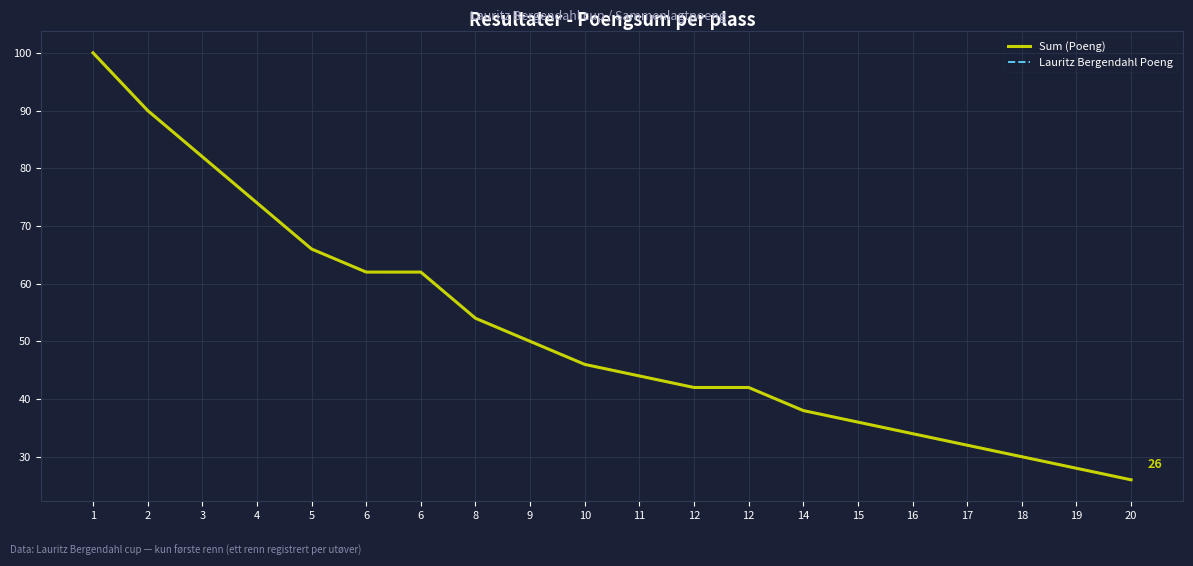

Reading left to right, list all the values displayed in this chart.

Sum (Poeng): 1=100	2=90	3=82	4=74	5=66	6=62	6=62	8=54	9=50	10=46	11=44	12=42	12=42	14=38	15=36	16=34	17=32	18=30	19=28	20=26
Lauritz Bergendahl Poeng: 1=100	2=90	3=82	4=74	5=66	6=62	6=62	8=54	9=50	10=46	11=44	12=42	12=42	14=38	15=36	16=34	17=32	18=30	19=28	20=26